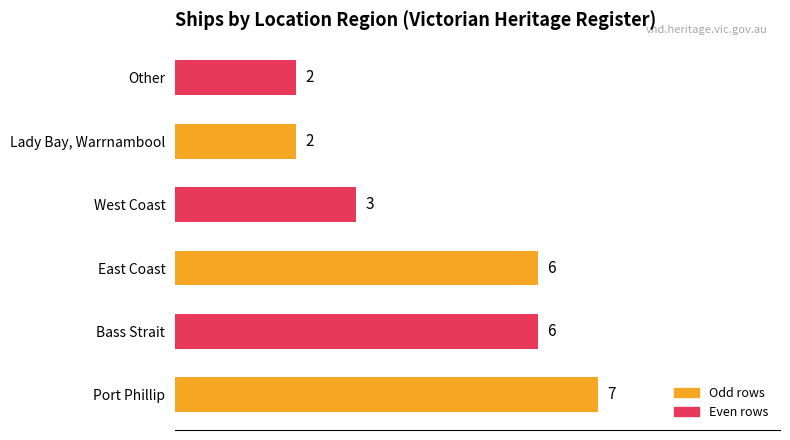

What is the average value?

4